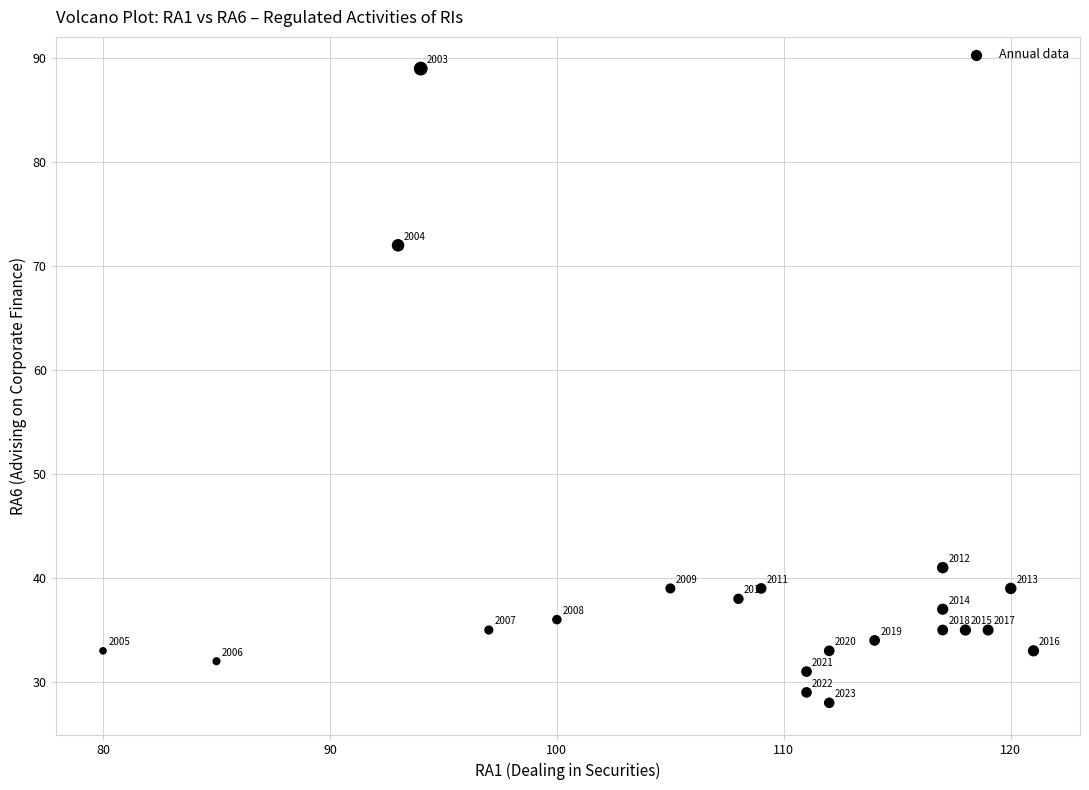

What is the range of X values (max minus min)?

41